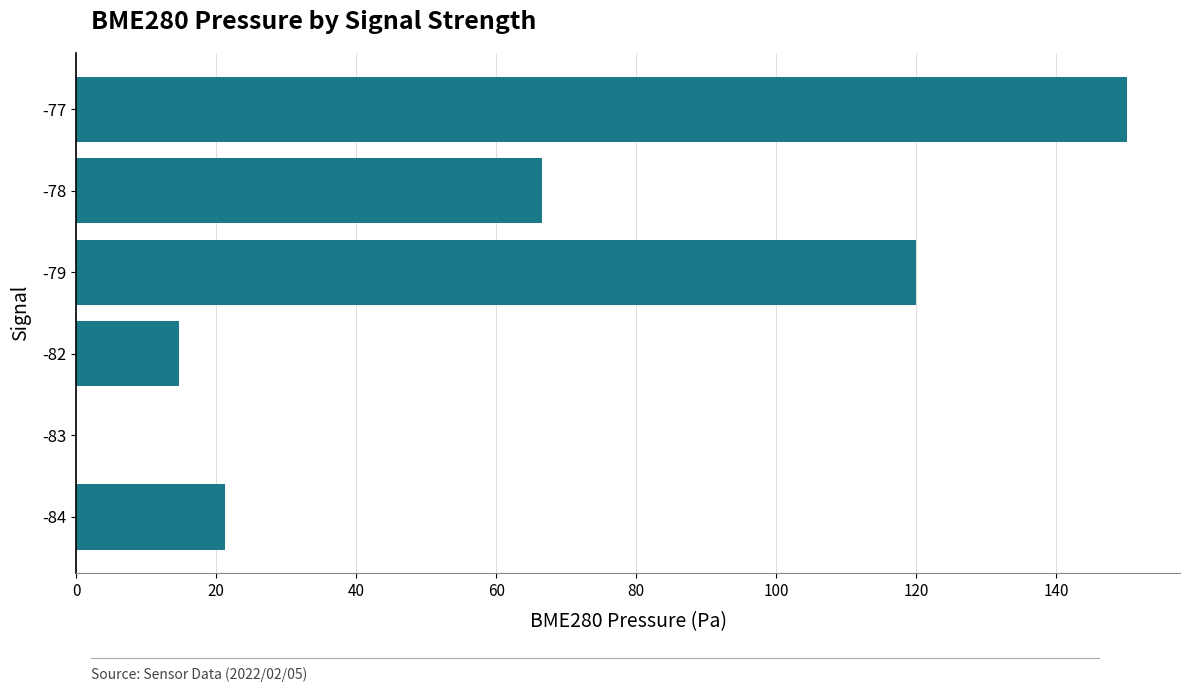

Reading bottom to top, what are all the values shown in this chart?

-84=21.3	-83=0.0	-82=14.6	-79=120.0	-78=66.5	-77=150.2